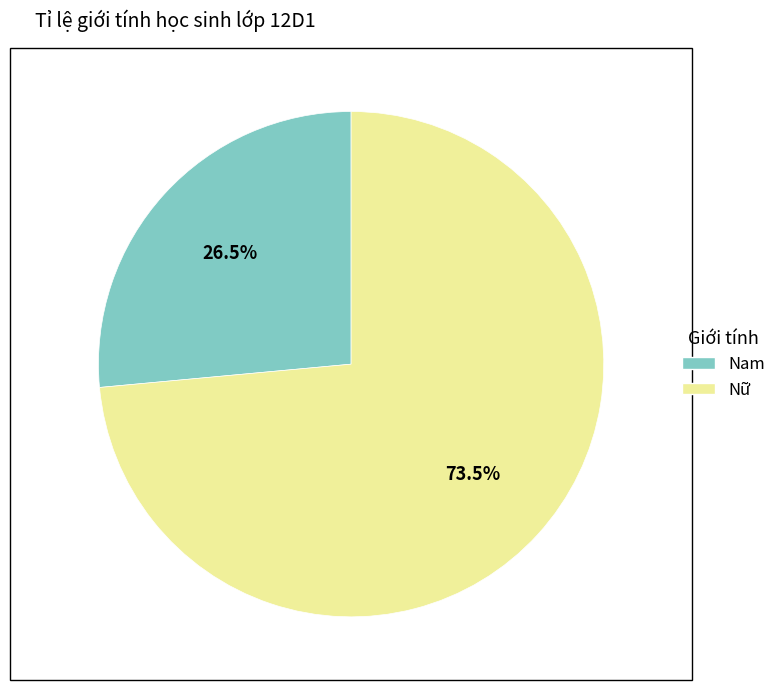

Is there a majority slice in this chart?

Yes